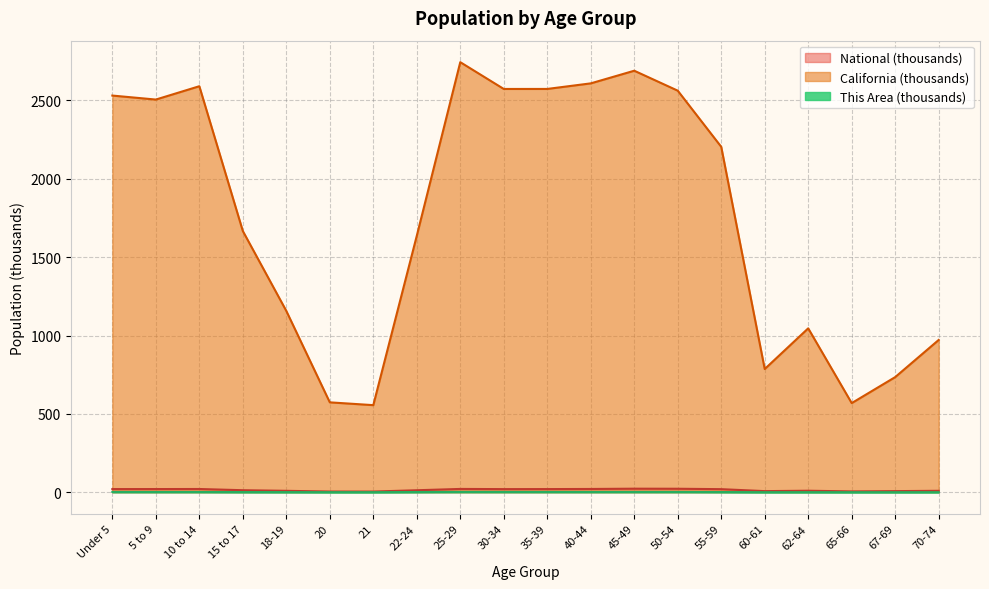

In This Area, how many points are lower than both neighbors (excluding endpoints)?

5